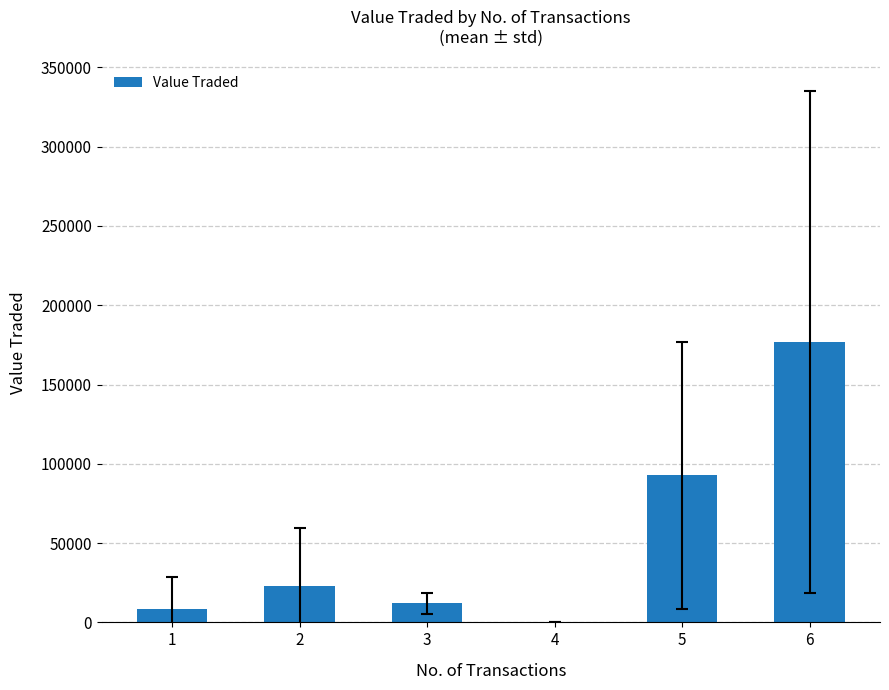

Where does the data first go above 23168?

2